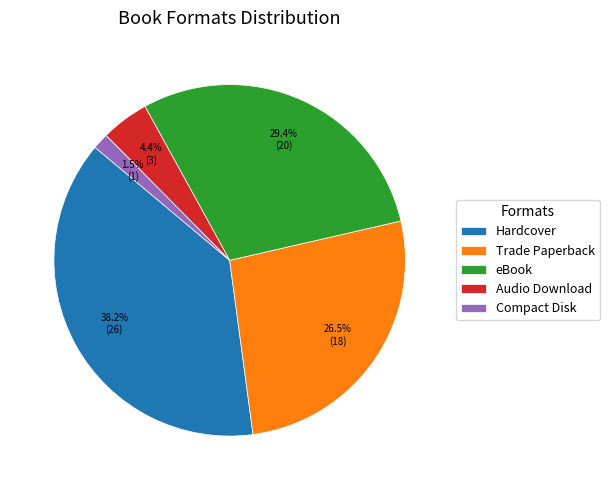

Which slice is the smallest?

Compact Disk